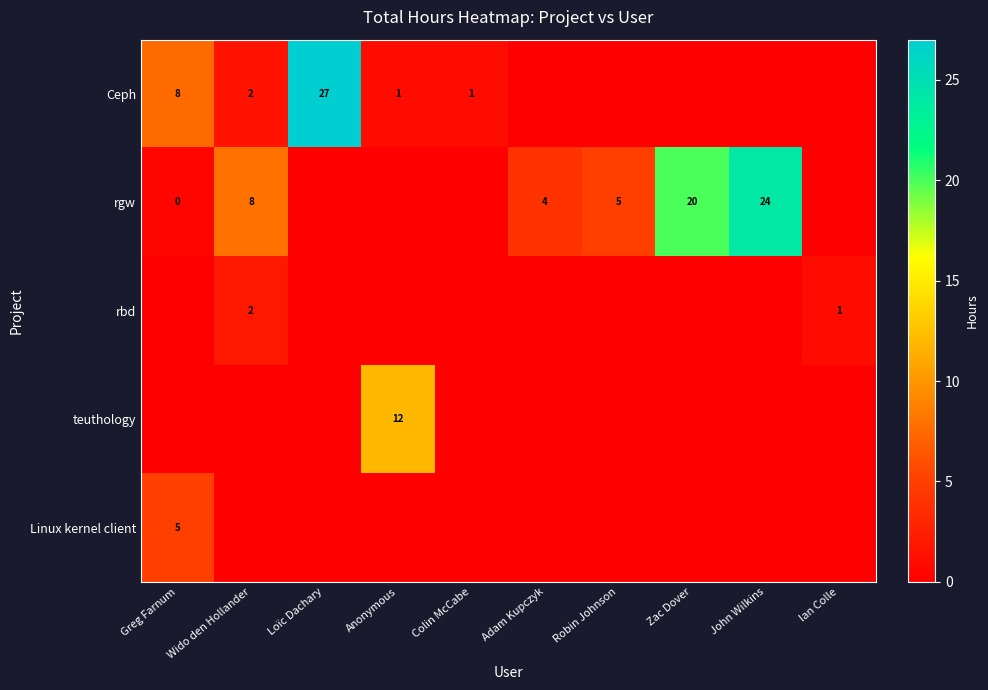

List the series in order of their peak value, highest first.

Ceph, rgw, teuthology, Linux kernel client, rbd